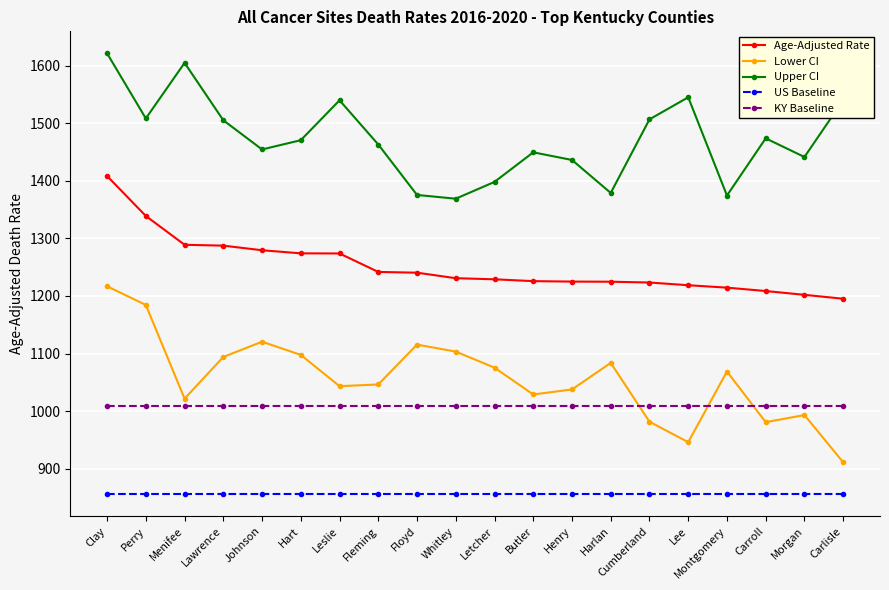

True or false: Lower CI has a value of 1068.7 at Montgomery.

True